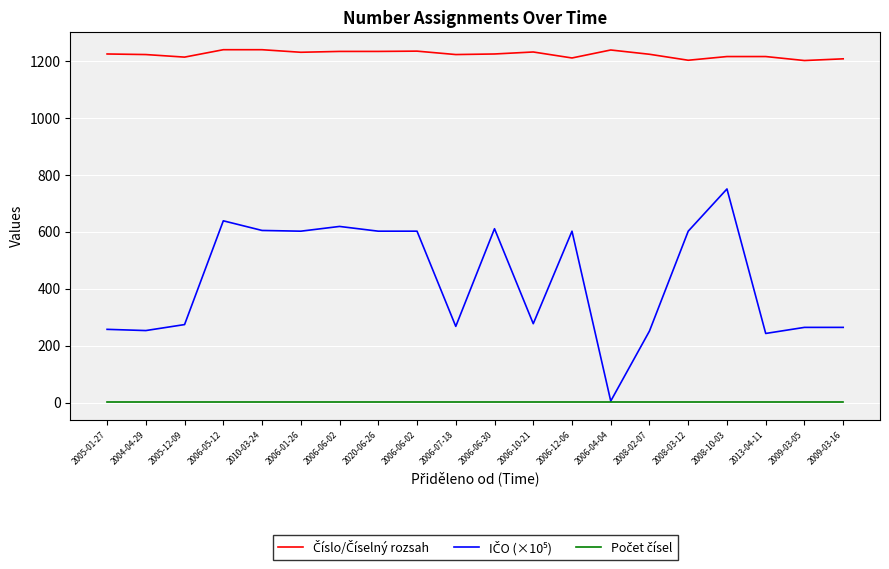

Is this an area chart (filled region under the line)?

No